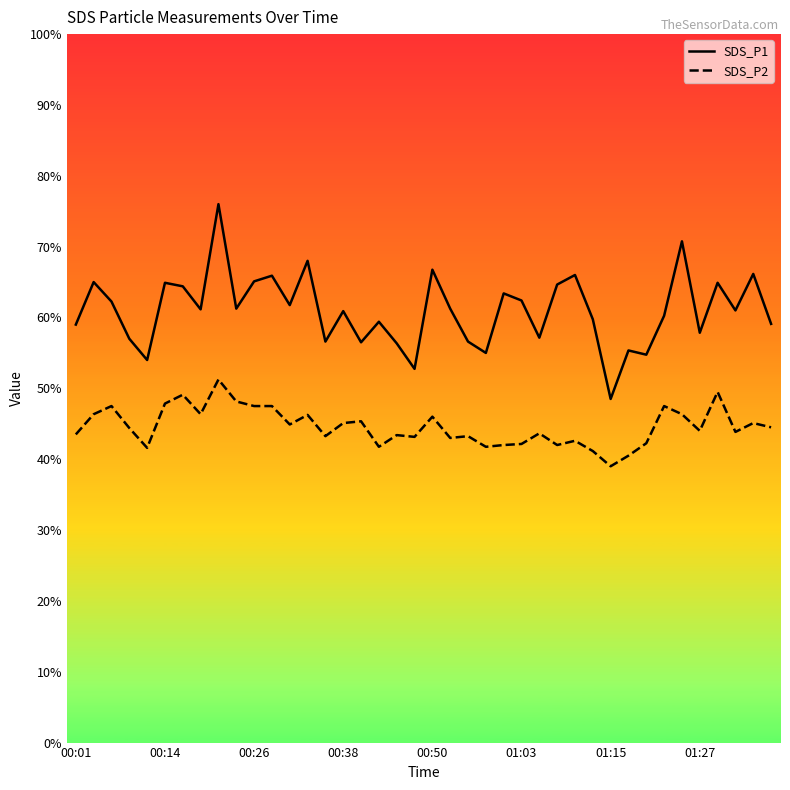

What are all the series names shown in the legend?

SDS_P1, SDS_P2